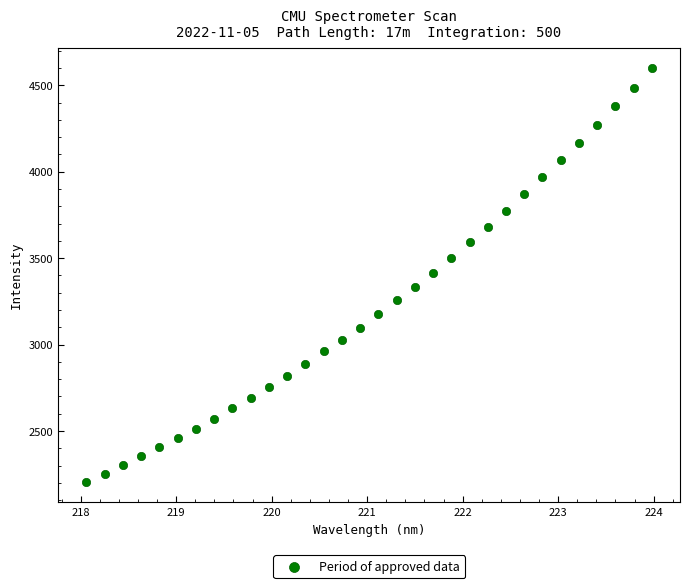

What is the range of X values (max minus min)?

5.9